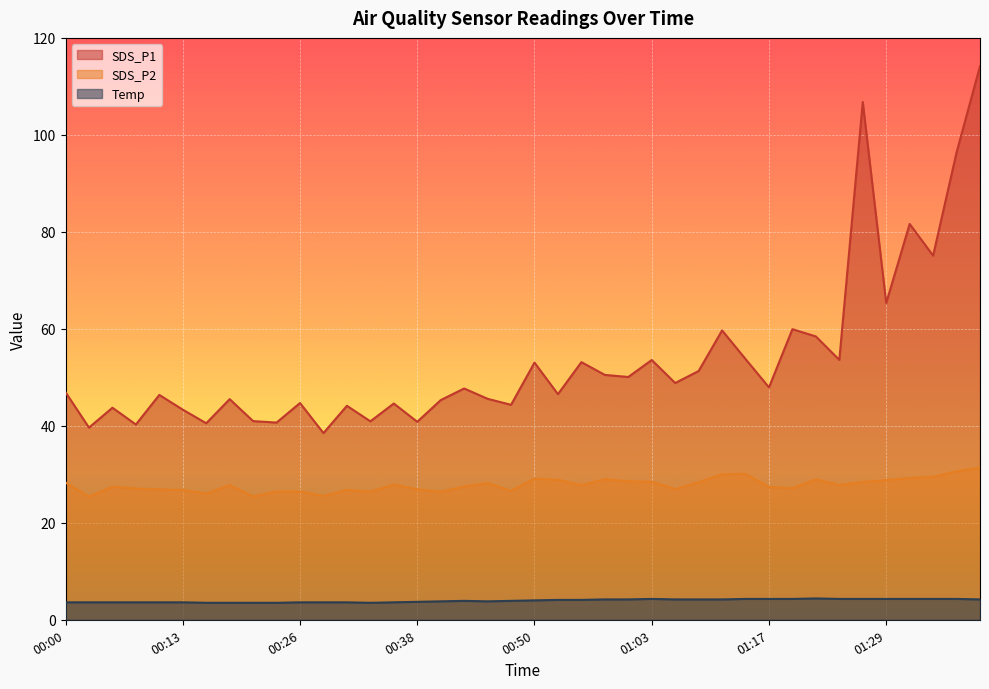

In SDS_P1, how many points are lower than both neighbors (excluding endpoints)?

15